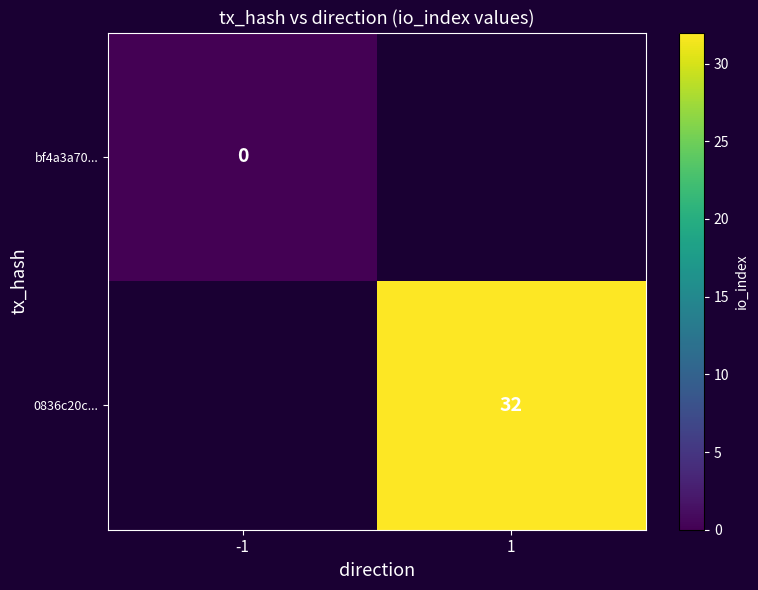

Between 1 and -1, which is larger?

-1